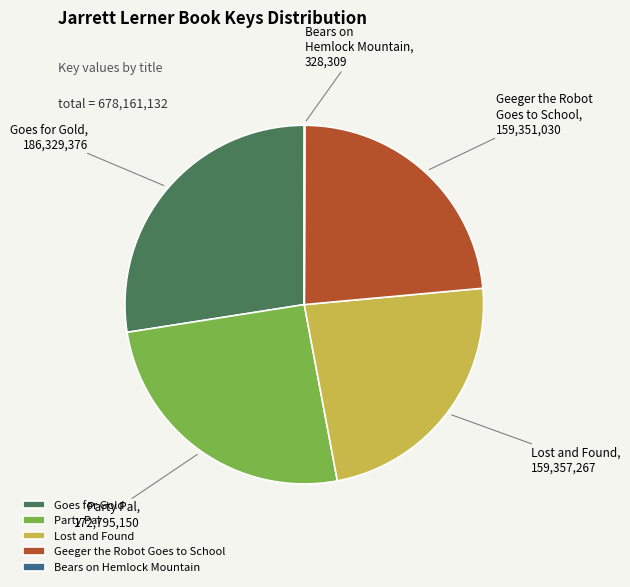

What is the largest slice in the pie chart?

Goes for Gold